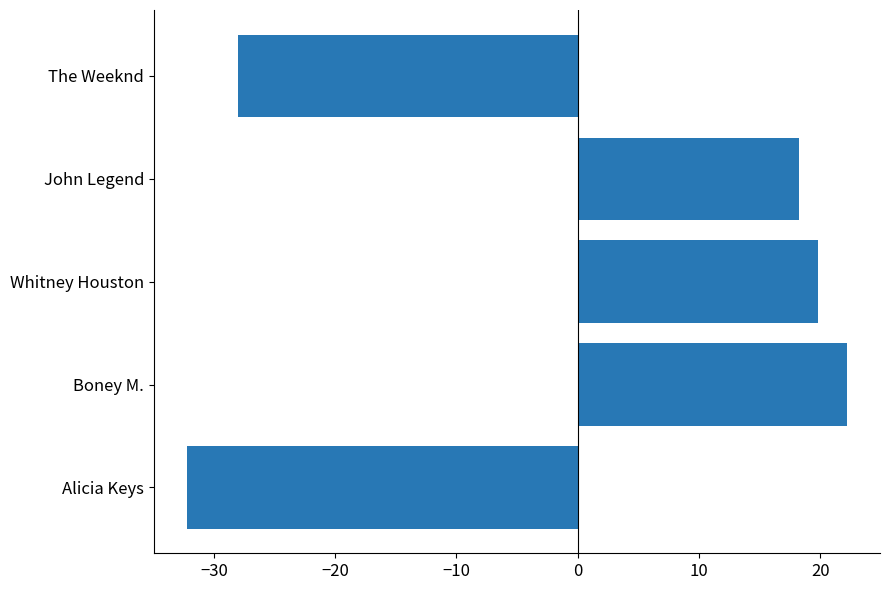

Is it true that the value at John Legend is 18.2?

True